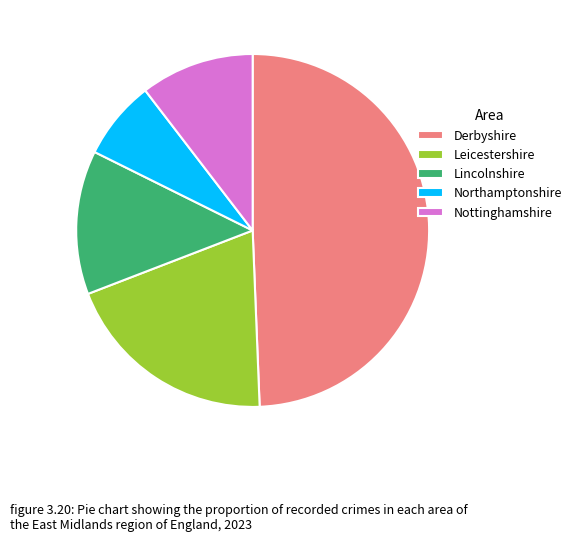

Is it true that Leicestershire is 20% of the pie?

True